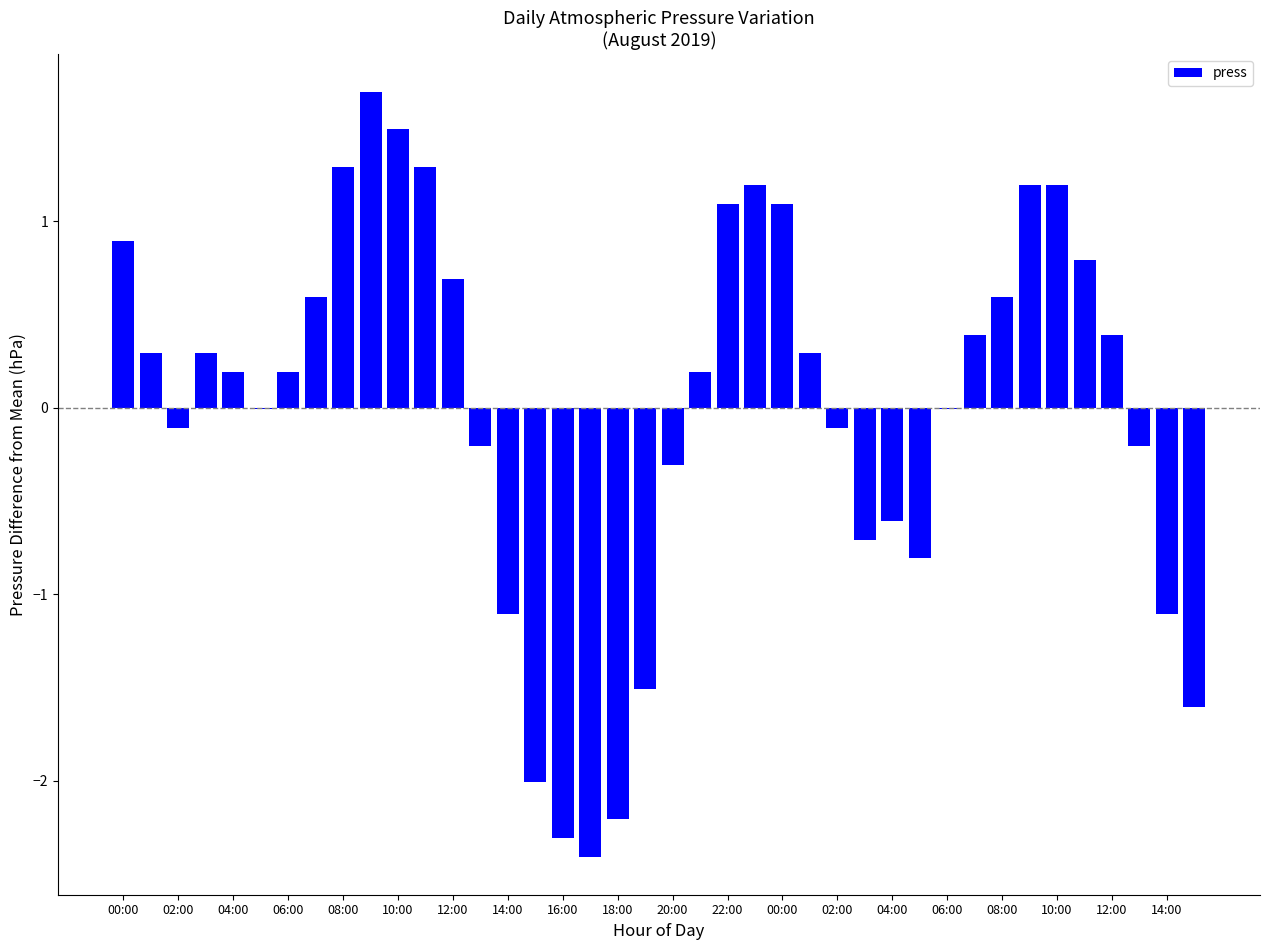

What is the maximum value shown in the chart?

1.7